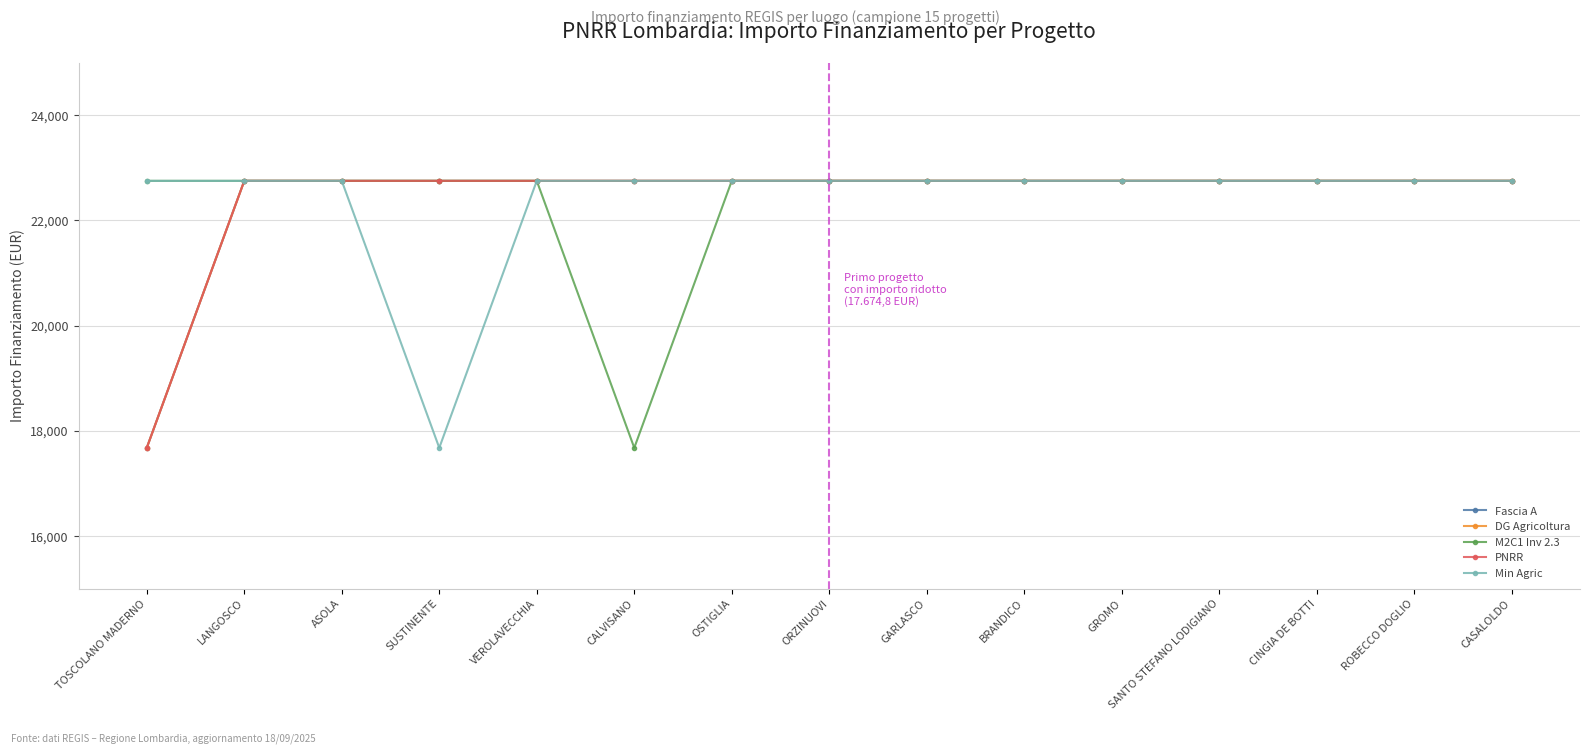

True or false: M2C1 Inv 2.3 and Min Agric cross at least once.

False